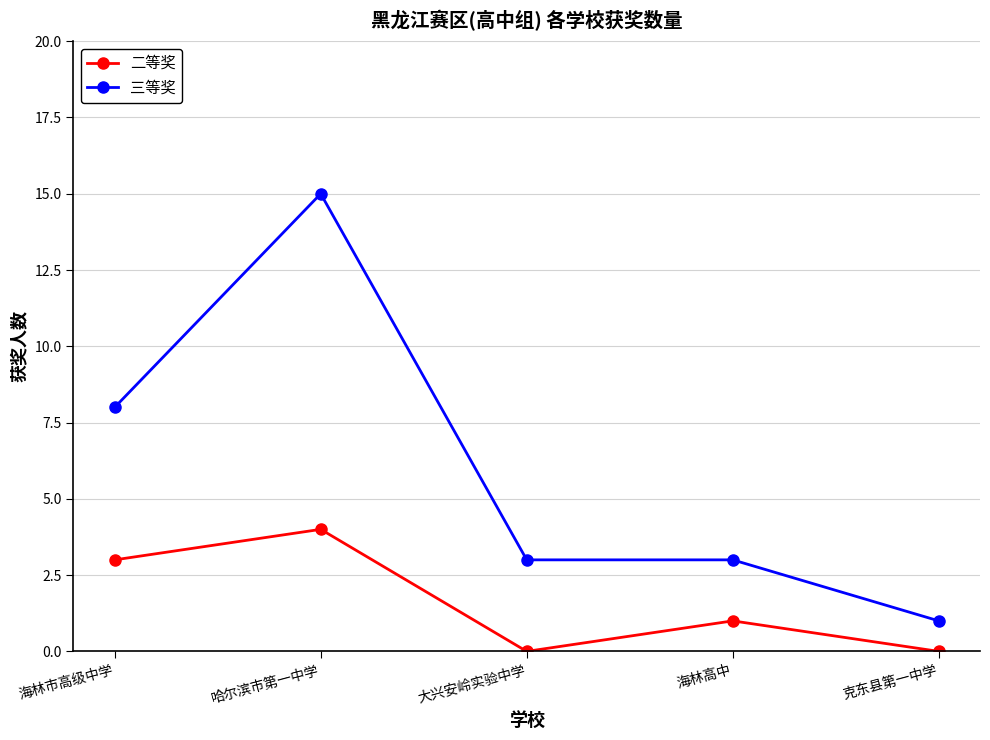

True or false: 二等奖 and 三等奖 cross at least once.

False